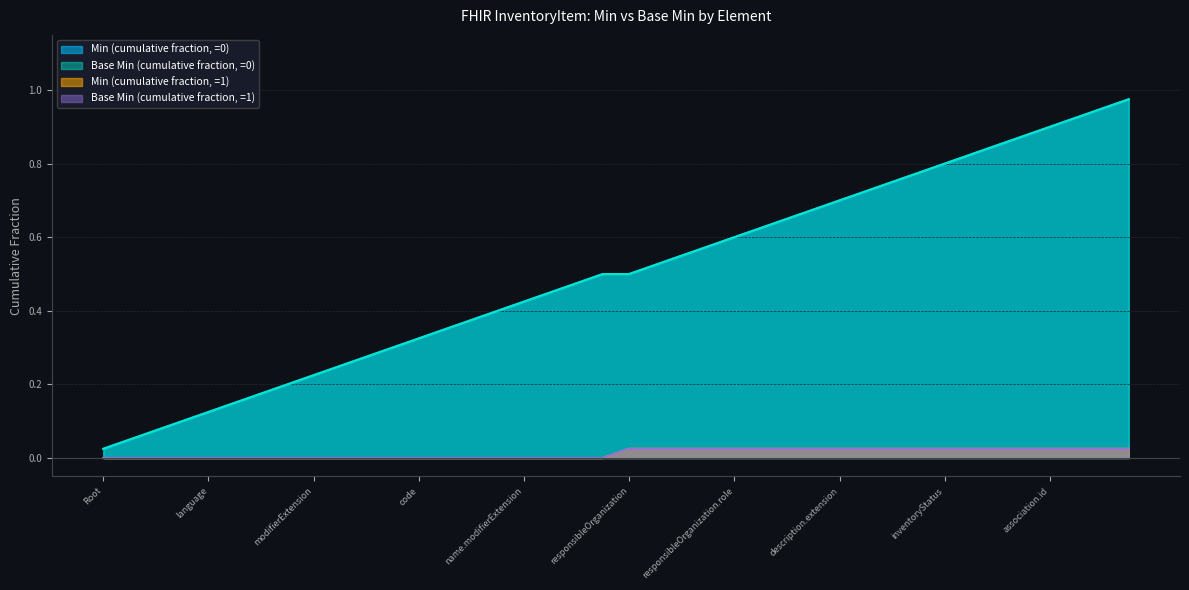

Between InventoryItem.name.modifierExtension and InventoryItem.netContent, which is larger?

InventoryItem.name.modifierExtension